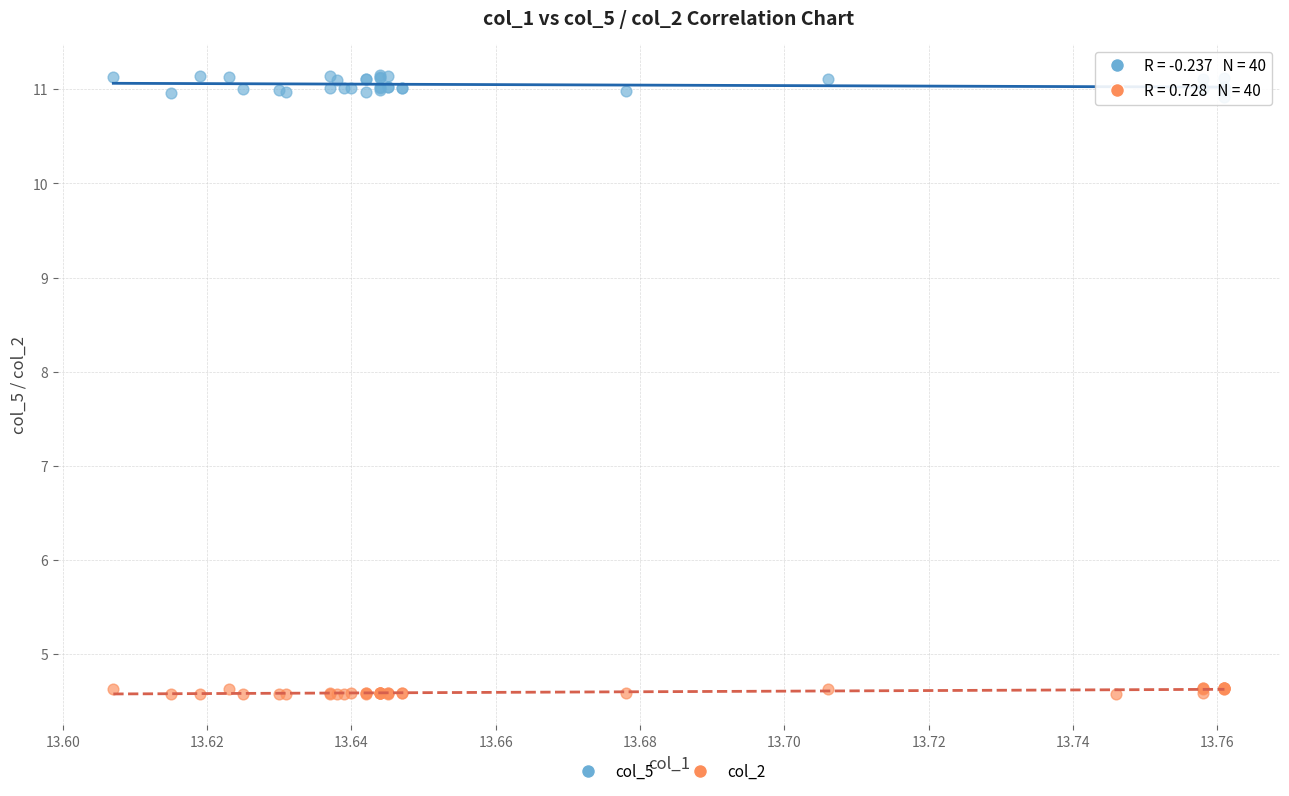

Which series reaches the minimum Y coordinate?

col_2